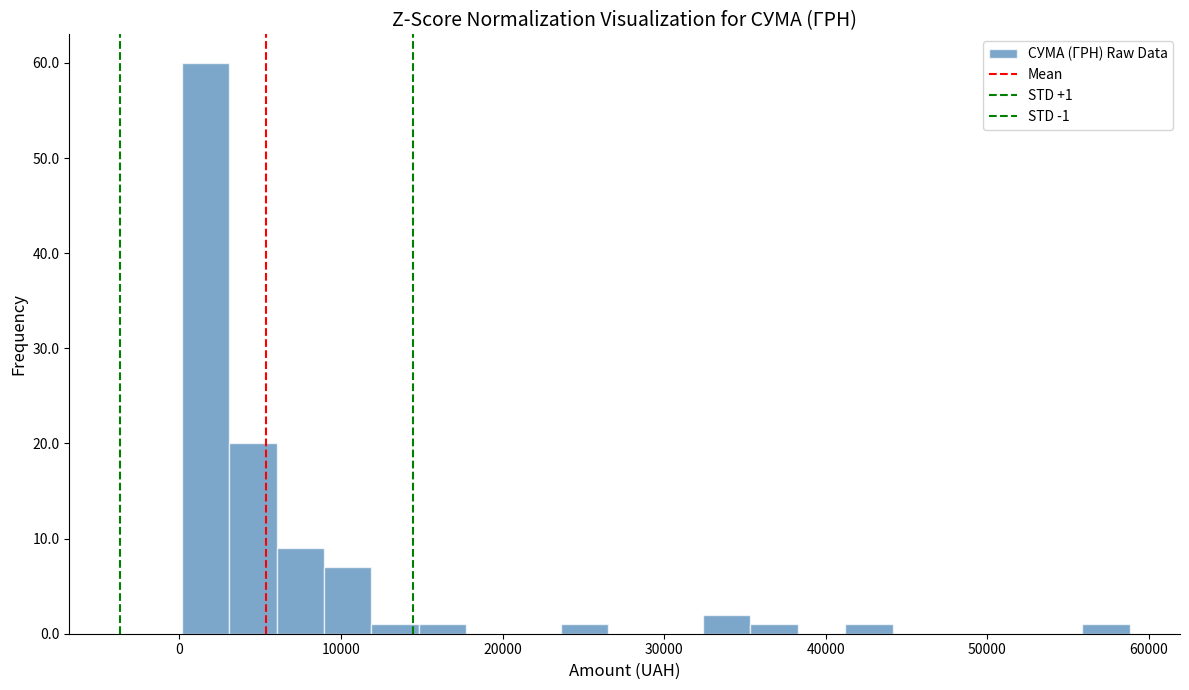

Read against the x-axis, roughly where is the centre of the tallest bar?

2000